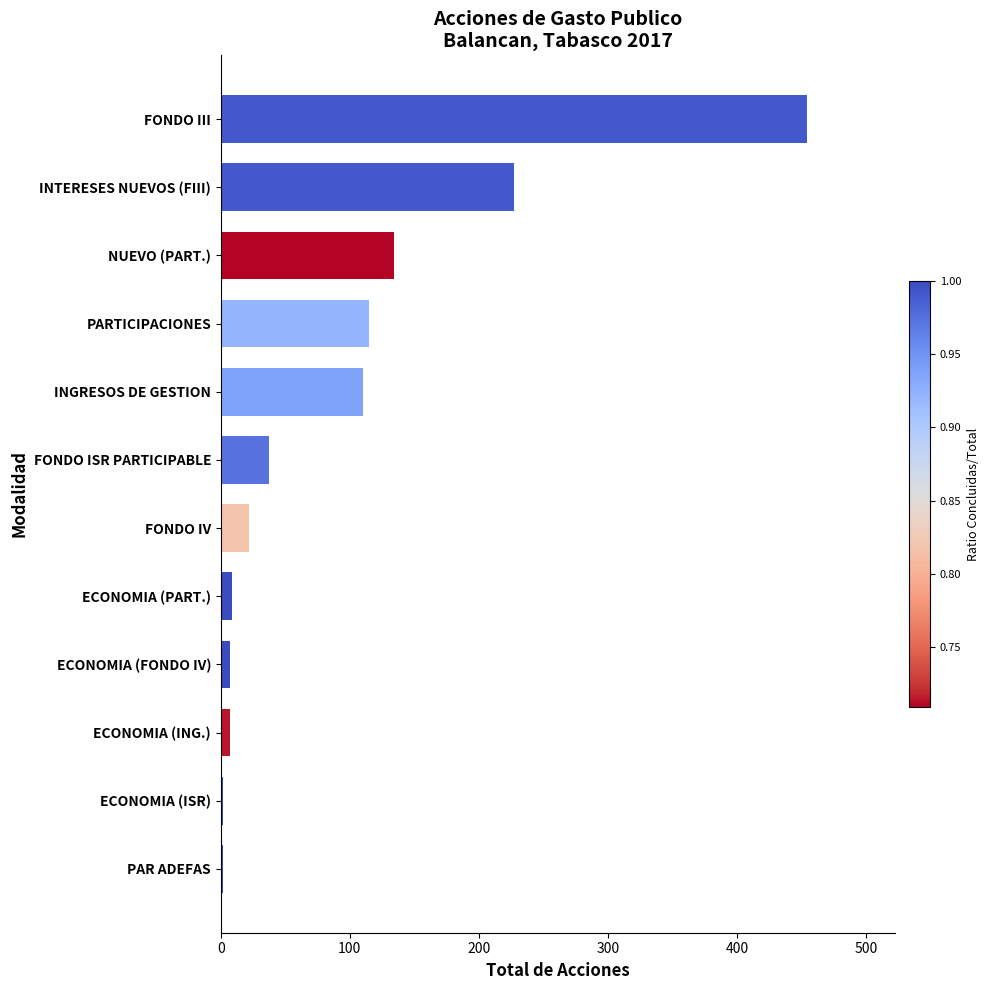

What is the minimum value shown in the chart?

2